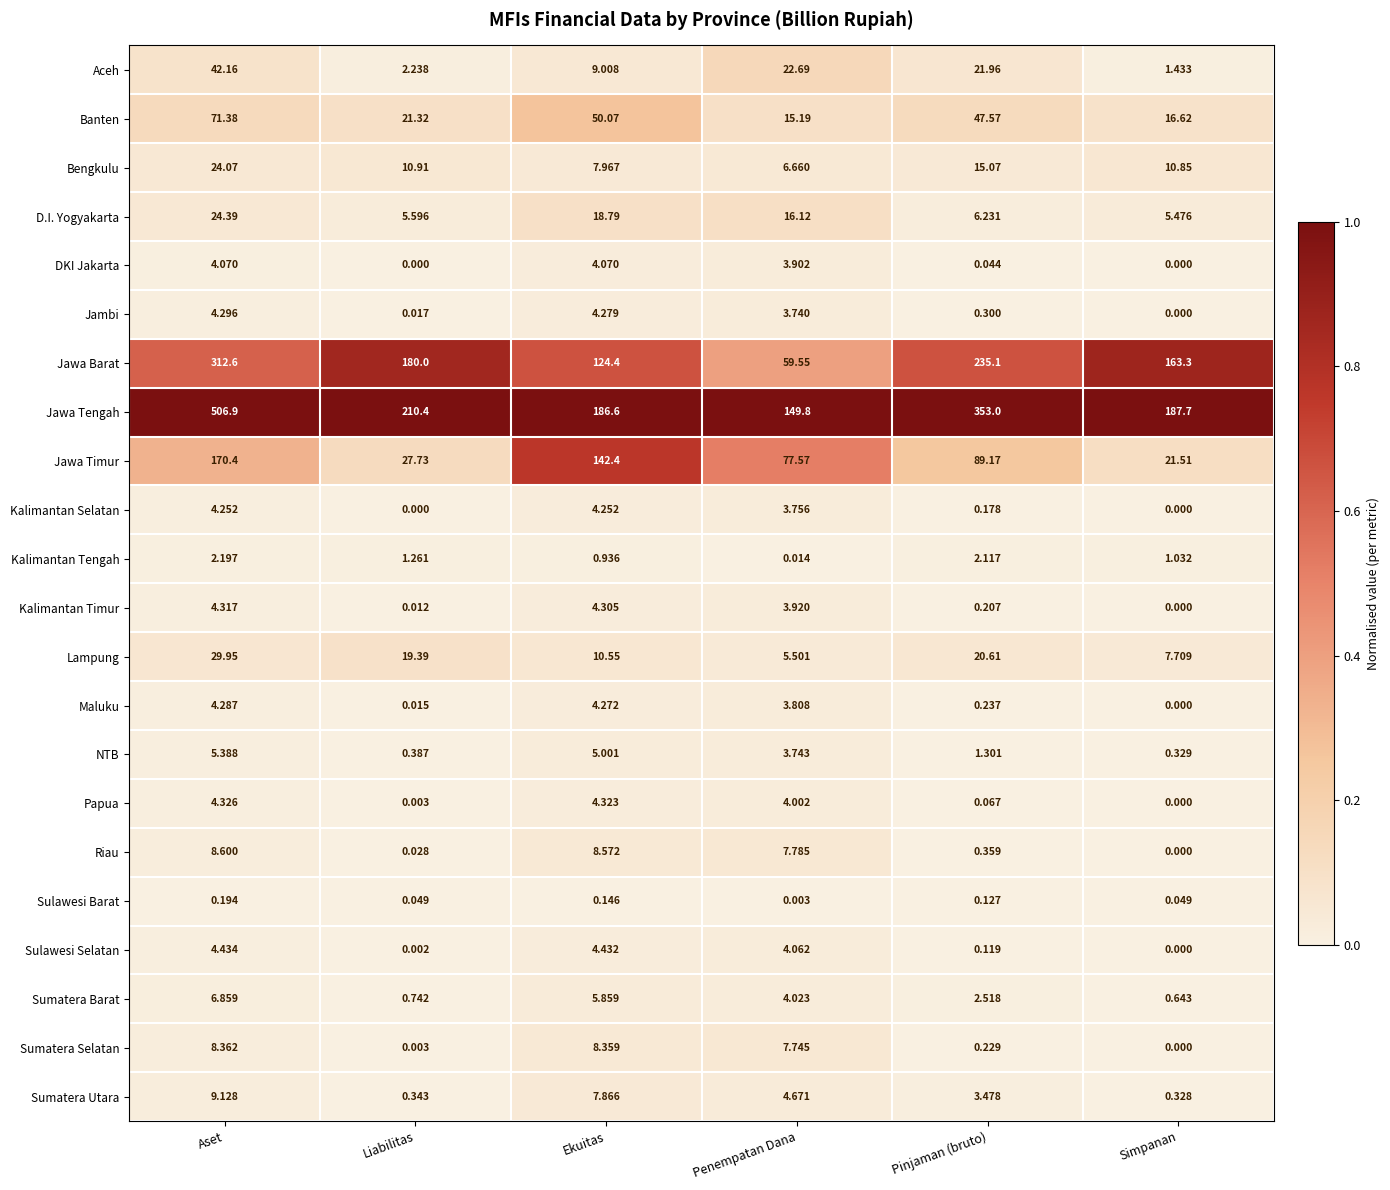

Which series has the largest range (max minus min)?

Jawa Tengah